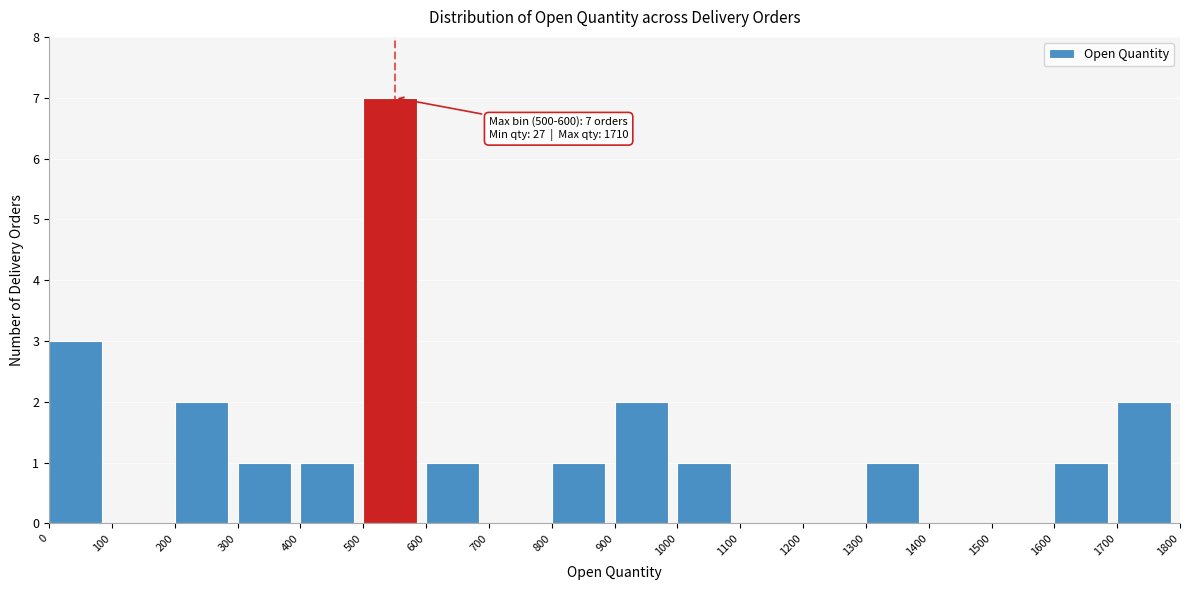

Which range on the x-axis has the tallest bar?

500 to 600